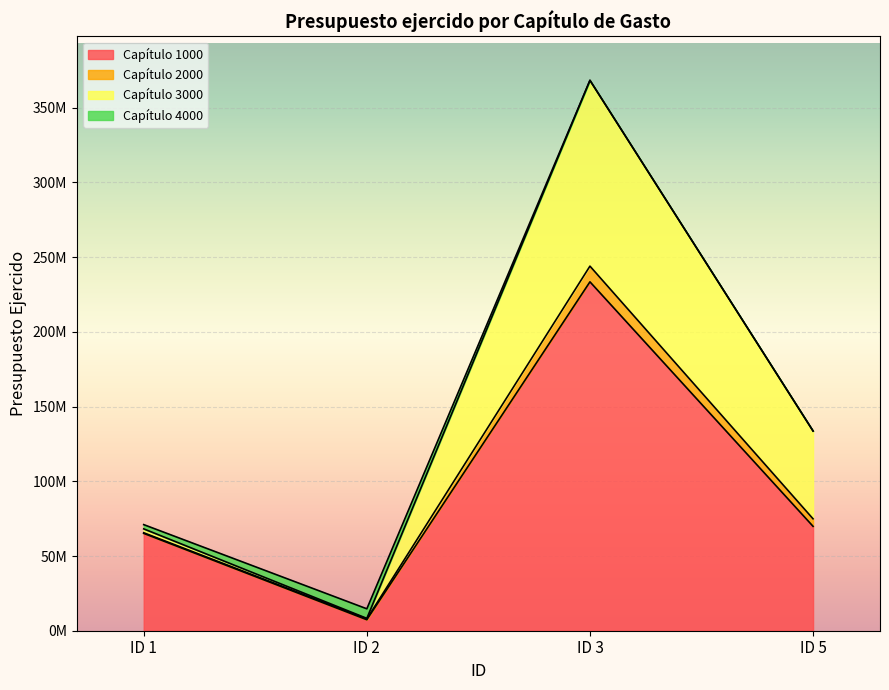

True or false: Capítulo 3000 and Capítulo 4000 cross at least once.

True